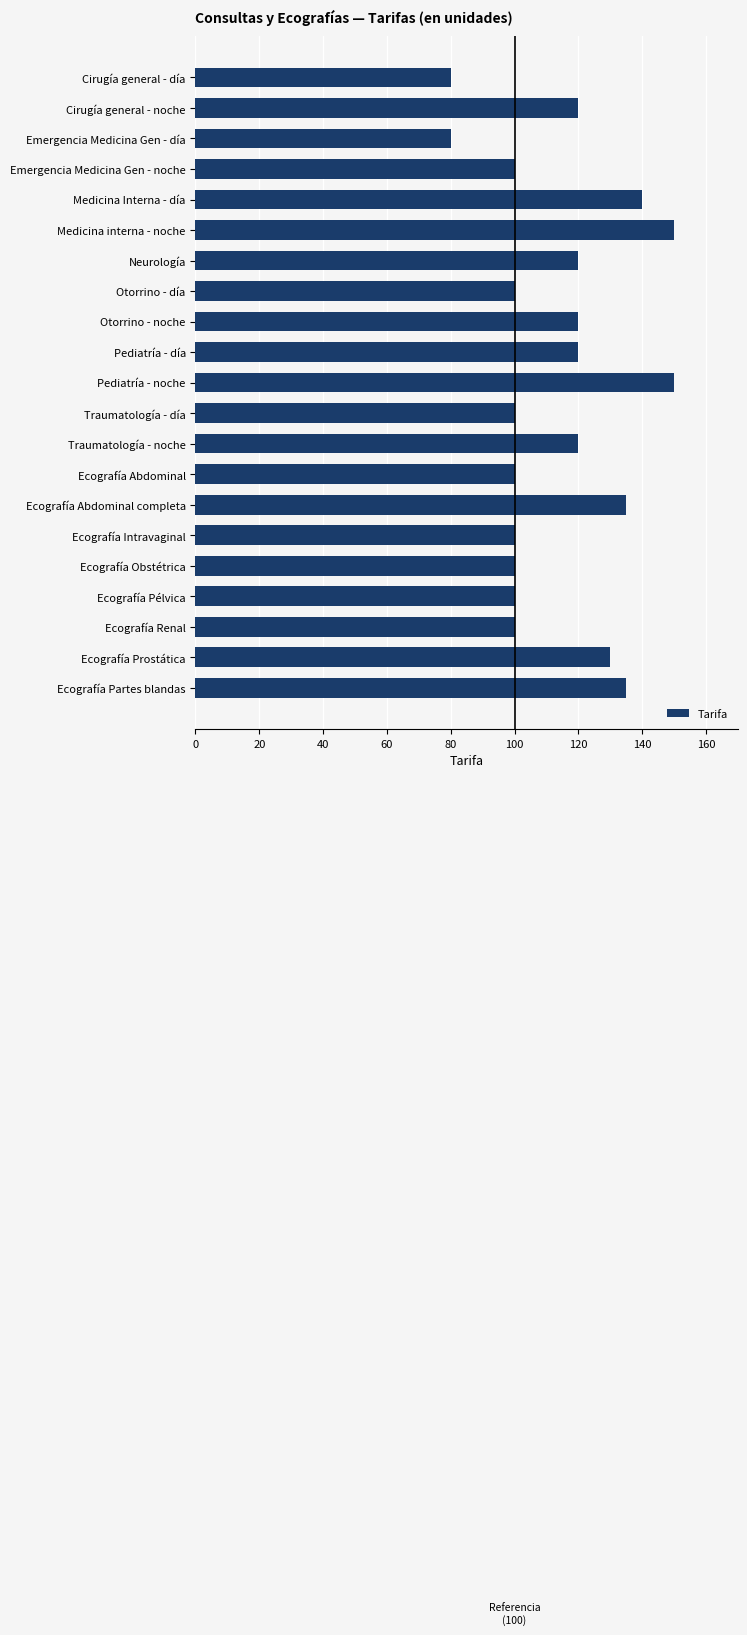

What value does the data have at Ecografía Partes blandas?

135